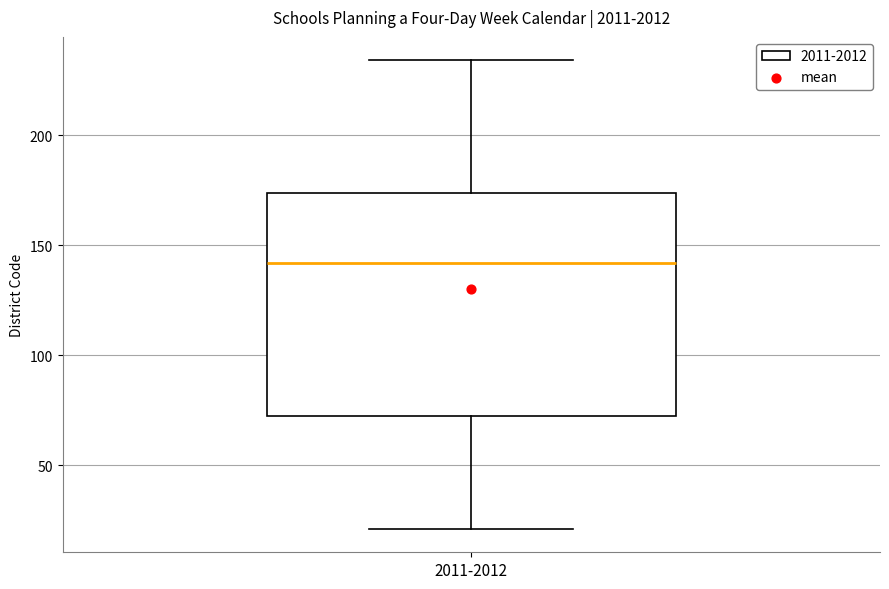

Transcribe this box plot: give where the median line is, the range the box spans, and where the two whiskers end, as read against the y-axis. The values are not printed on the chart, so give them approximately, as read against the axis.

median 140, box 75 to 175, whiskers 20 to 235